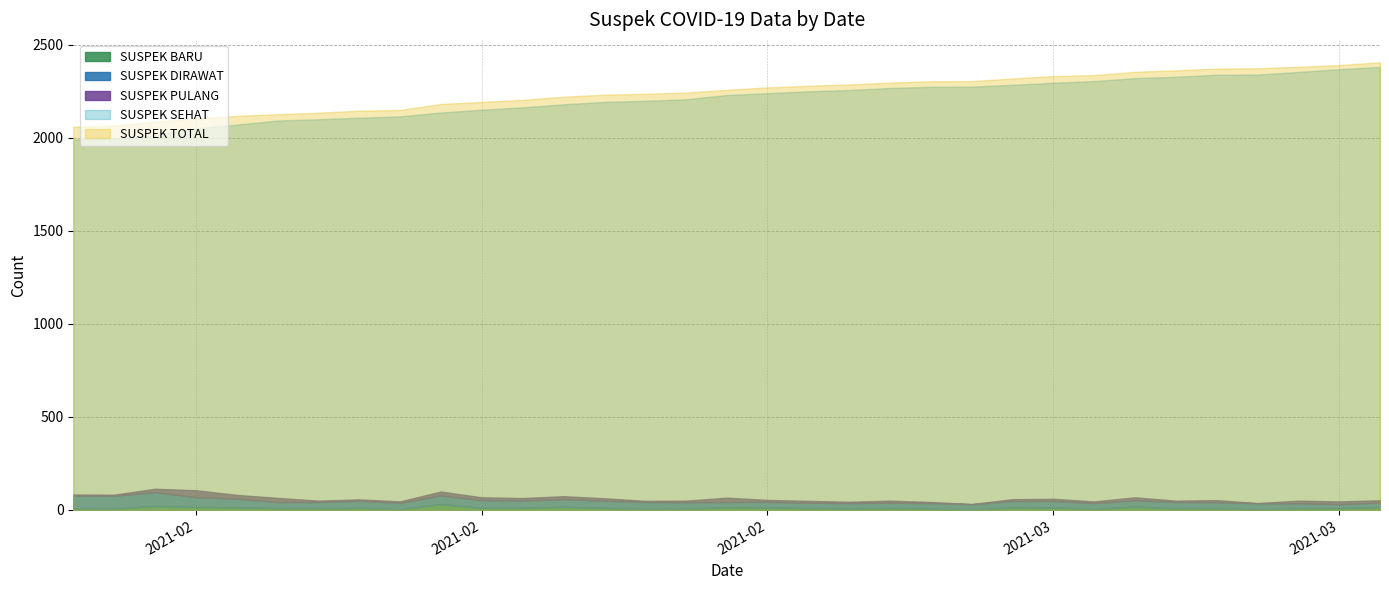

True or false: SUSPEK TOTAL and SUSPEK PULANG intersect in this chart.

False